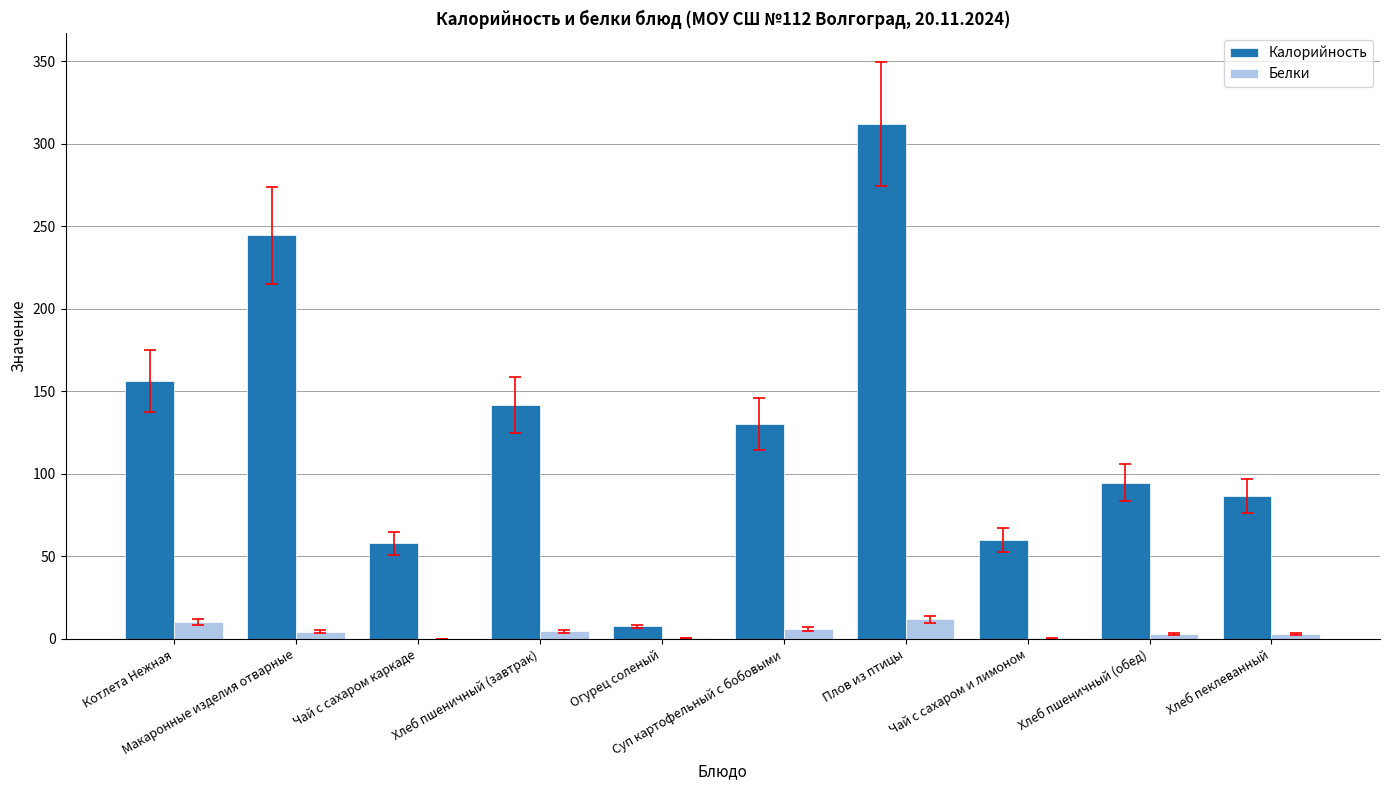

What is the difference between the Калорийность values at Хлеб пшеничный (завтрак) and Хлеб пшеничный (обед)?

47.3